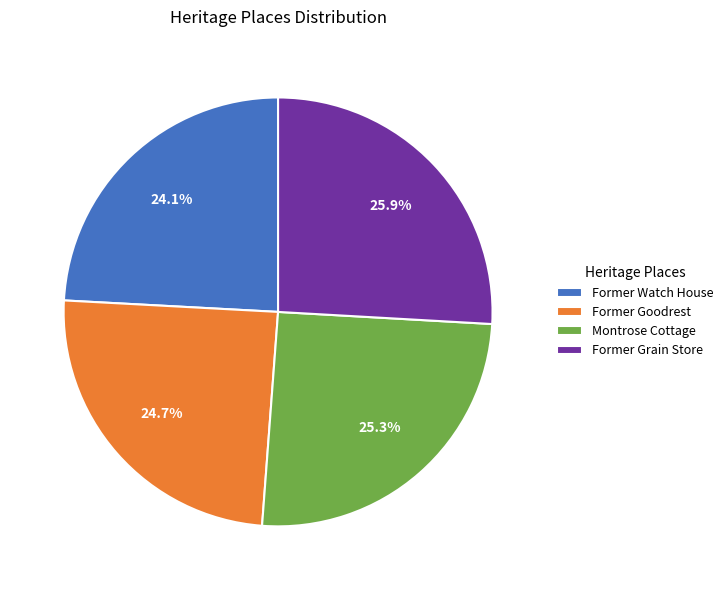

Do Former Goodrest and Former Grain Store together represent more than half of the pie?

Yes